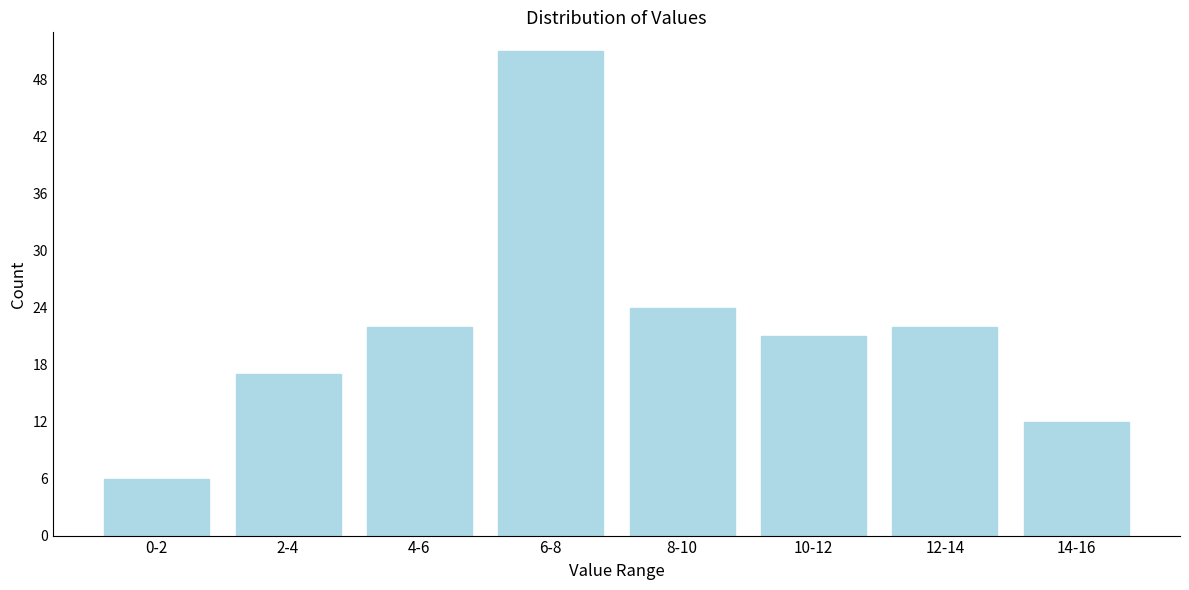

Reading left to right, extract all data points from this chart.

6	17	22	51	24	21	22	12